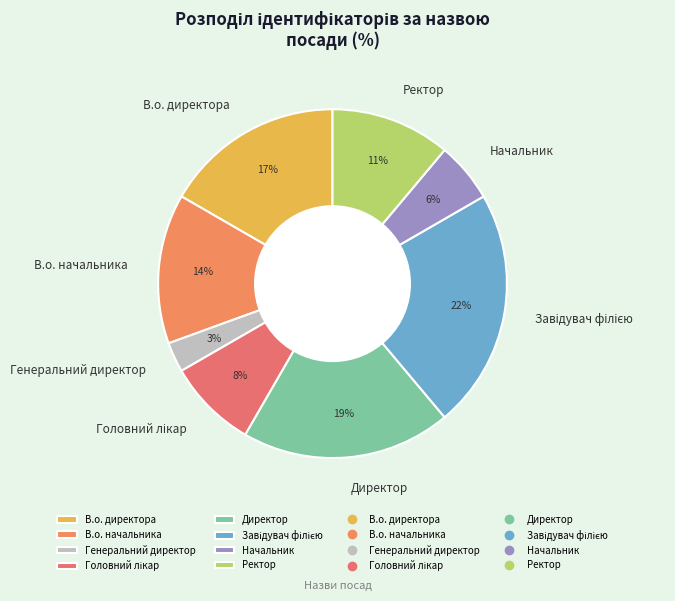

How many slices are in this pie chart?

8